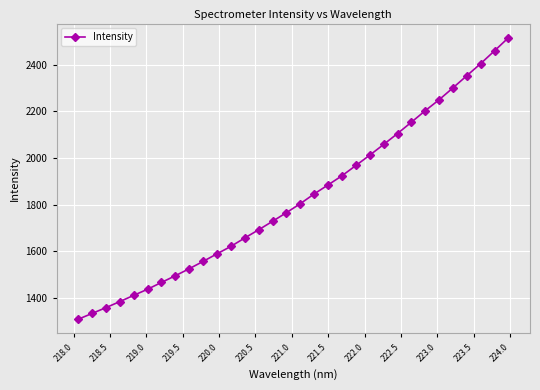

How many lines are shown in the chart?

1